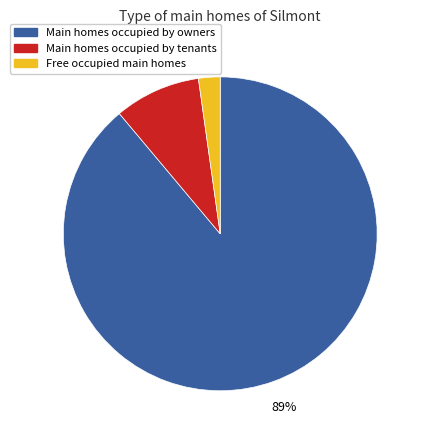

To the nearest percent, what is the average slice percentage?

33%